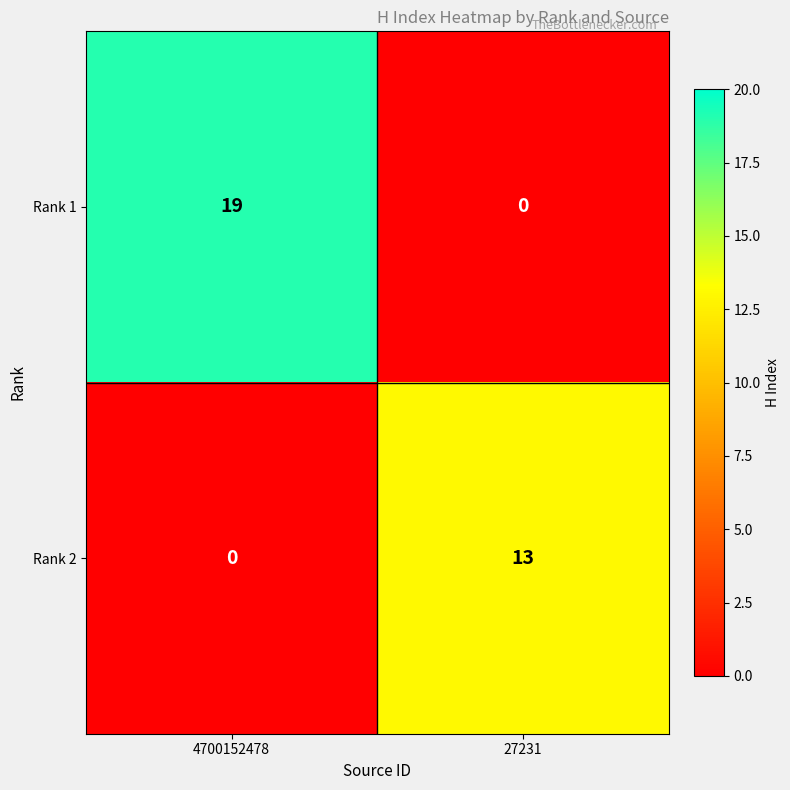

Rank the series by their average value, from highest to lowest.

Rank 1, Rank 2